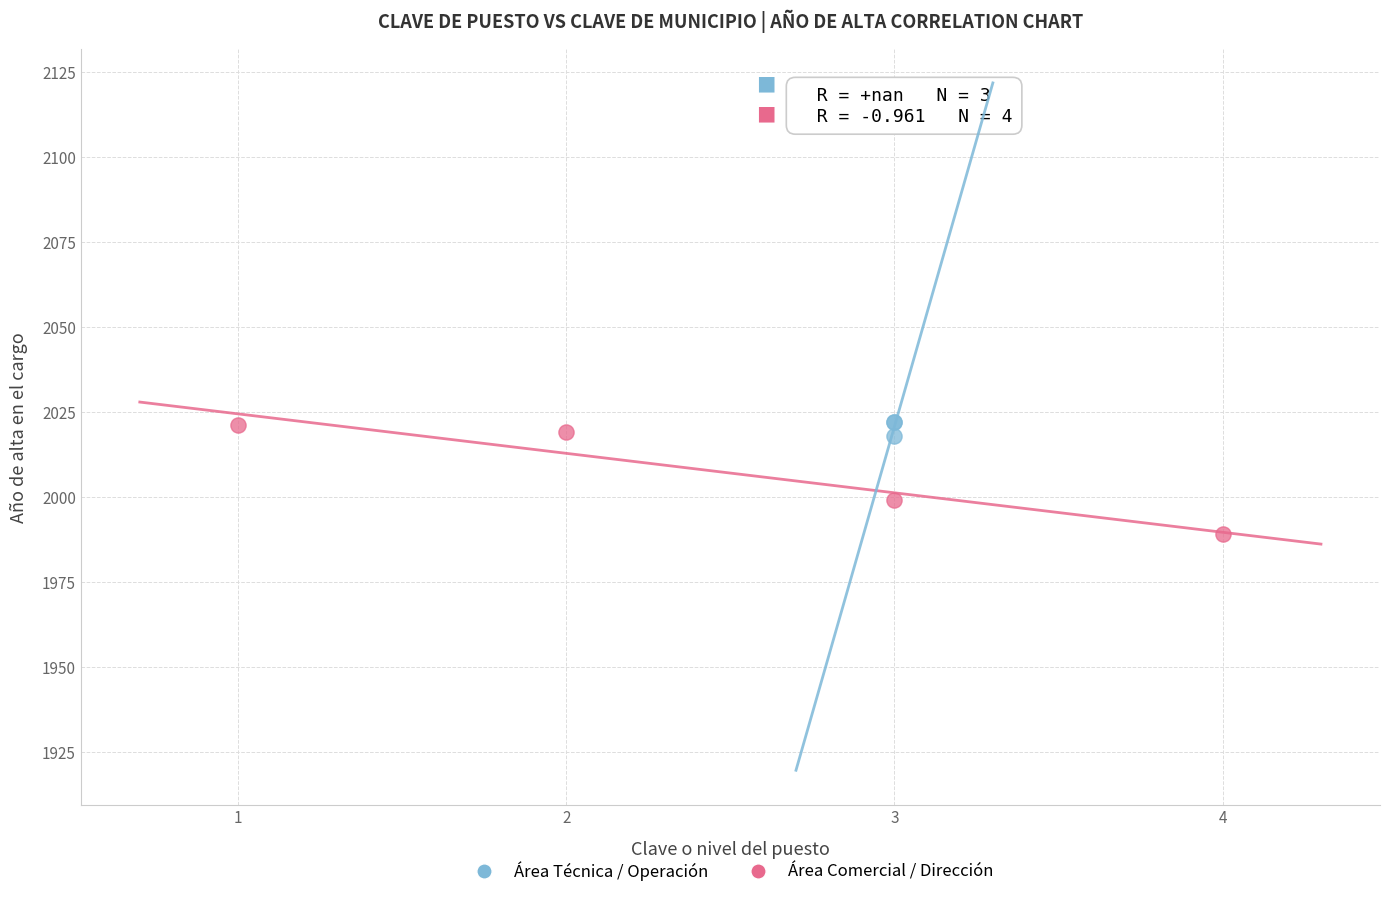

What are all the series names shown in the legend?

Área Técnica / Operación, Área Comercial / Dirección